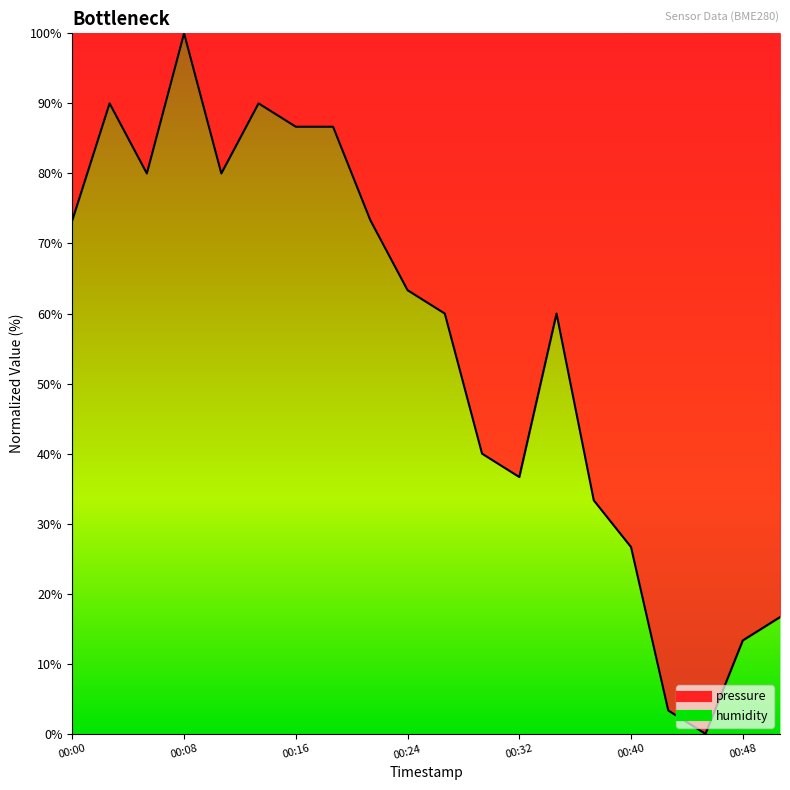

Between 2023-03-05T00:29:47 and 2023-03-05T00:43:04, which is larger?

2023-03-05T00:29:47